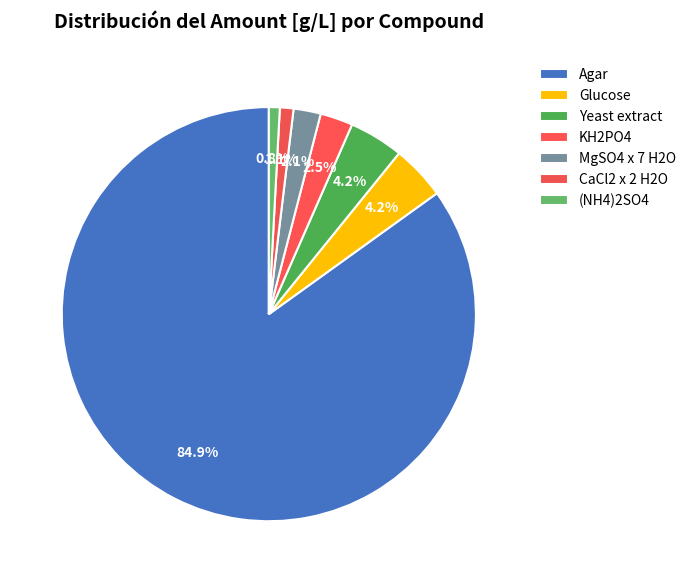

To the nearest percent, what percentage of the pie is Yeast extract?

4%